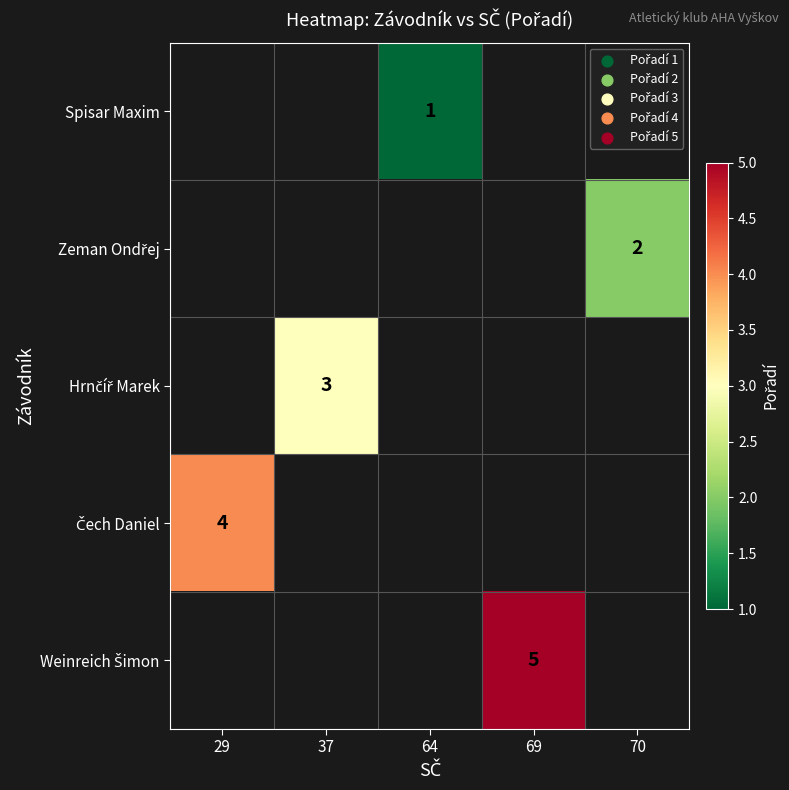

The value of Spisar Maxim at 64 is 1. True or false?

True